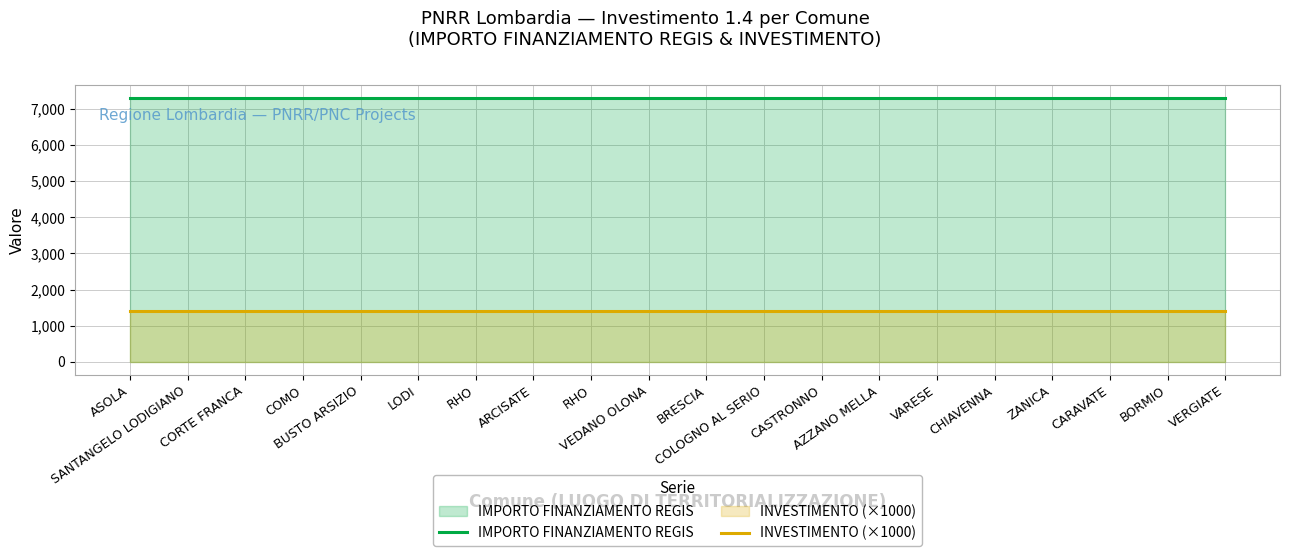

What is the sum of all IMPORTO FINANZIAMENTO REGIS values?

146020